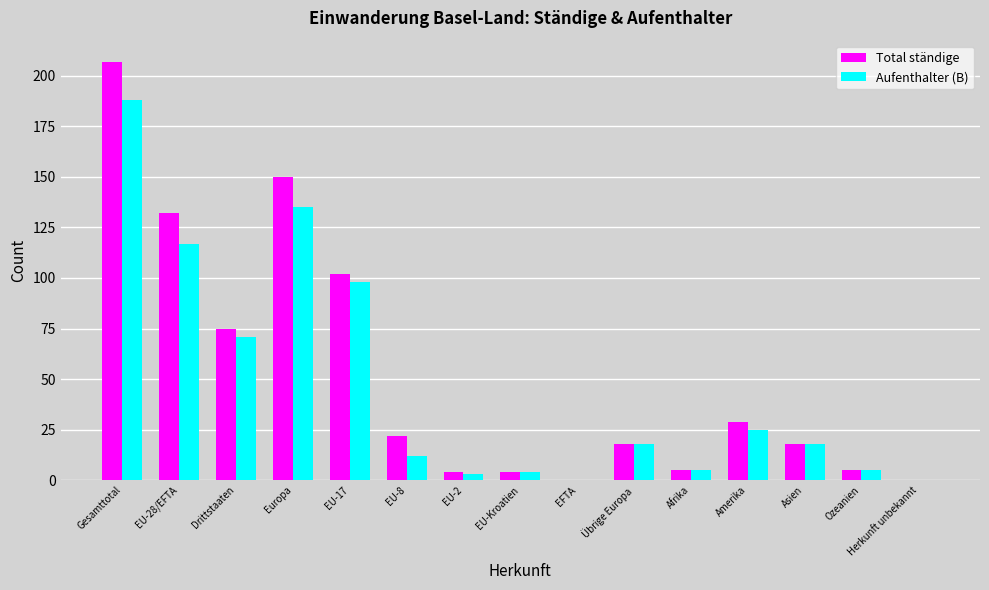

What is the approximate value of Aufenthalter (B) at Amerika?

25